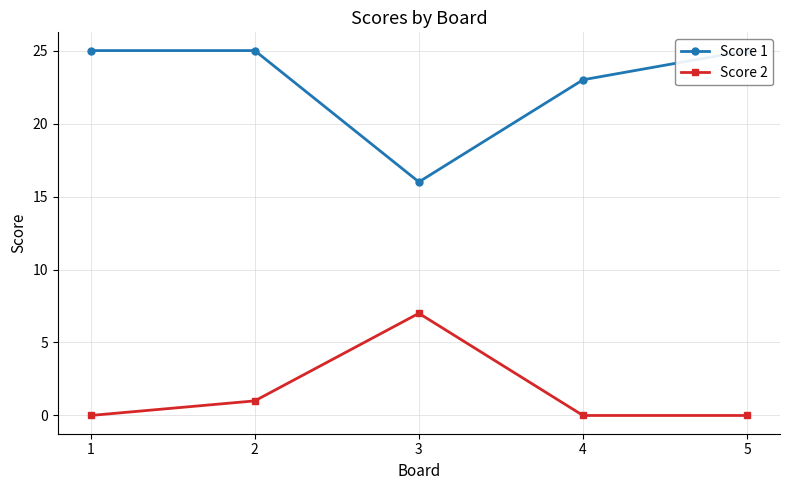

At which category does the chart reach its peak across all series?

1